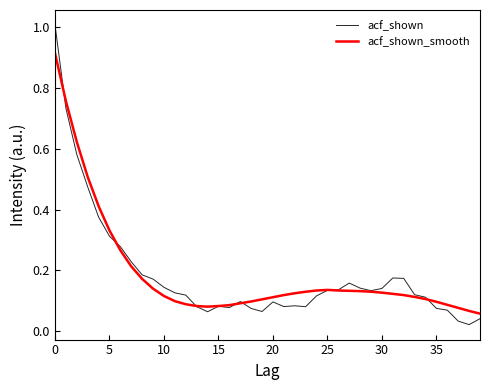

What is the difference between the maximum and minimum values in the acf_shown series?

1.0